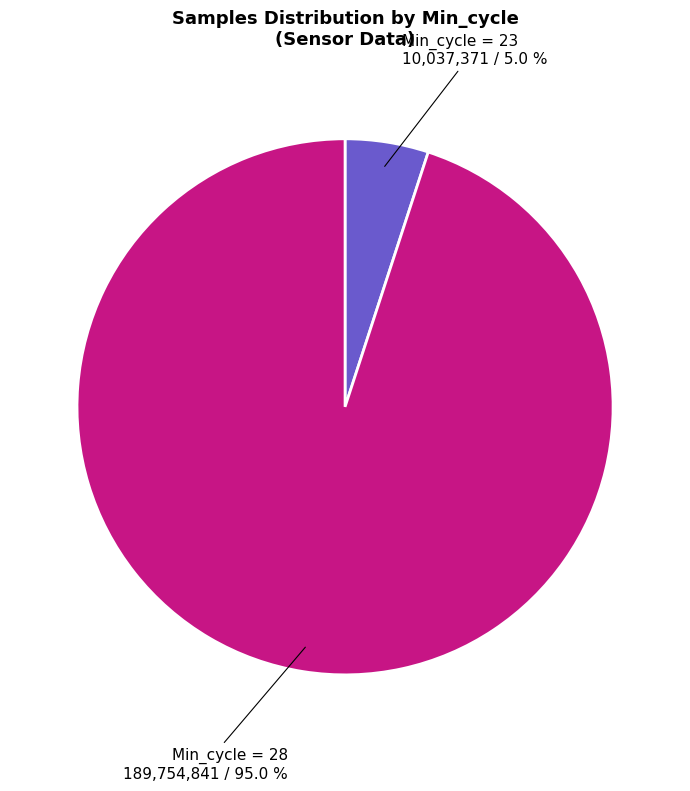

Does any single category account for the majority?

Yes